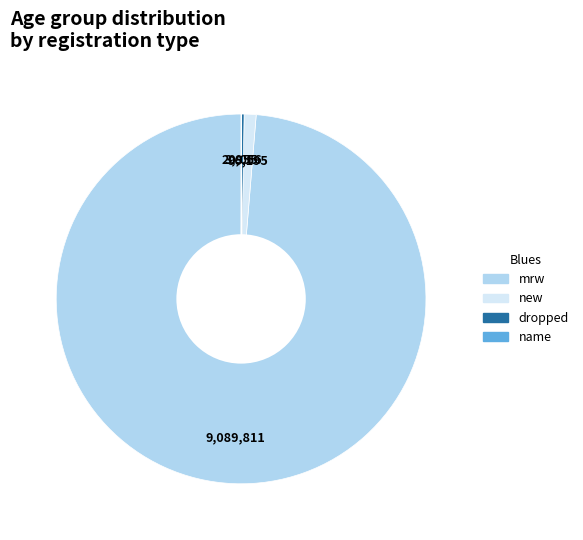

Which has a higher value, mrw or new?

mrw